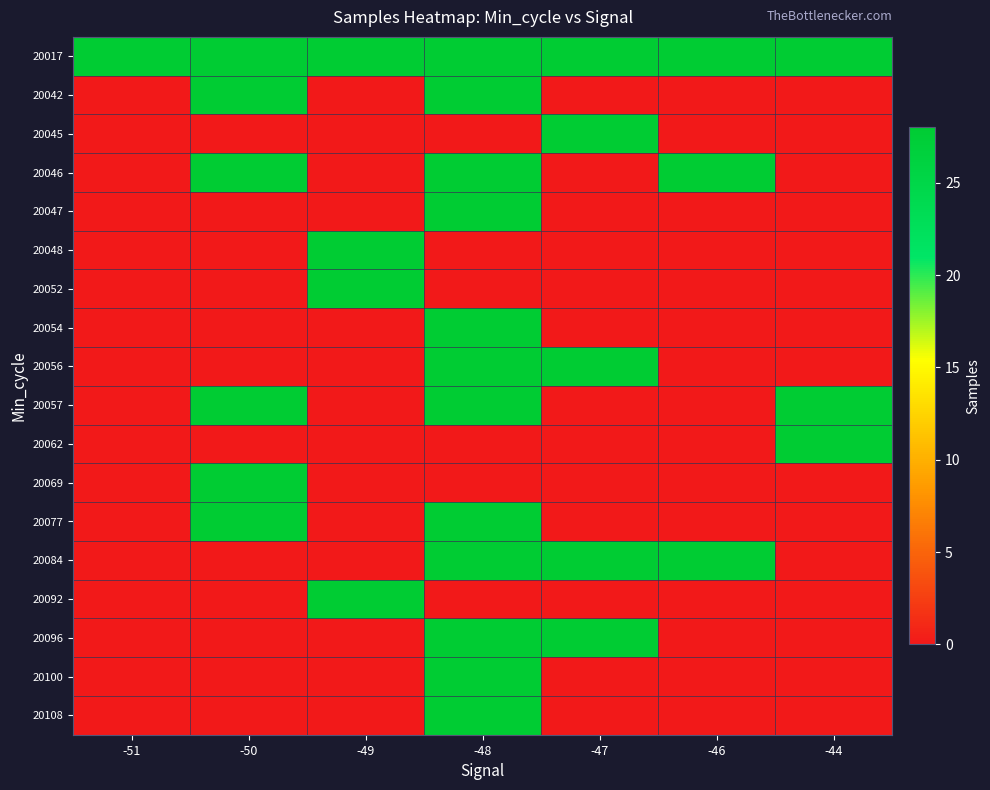

Reading left to right, list all the values displayed in this chart.

20017: -51=28	-50=28	-49=28	-48=28	-47=28	-46=28	-44=28
20042: -51=0	-50=28	-49=0	-48=28	-47=0	-46=0	-44=0
20045: -51=0	-50=0	-49=0	-48=0	-47=28	-46=0	-44=0
20046: -51=0	-50=28	-49=0	-48=28	-47=0	-46=28	-44=0
20047: -51=0	-50=0	-49=0	-48=28	-47=0	-46=0	-44=0
20048: -51=0	-50=0	-49=28	-48=0	-47=0	-46=0	-44=0
20052: -51=0	-50=0	-49=28	-48=0	-47=0	-46=0	-44=0
20054: -51=0	-50=0	-49=0	-48=28	-47=0	-46=0	-44=0
20056: -51=0	-50=0	-49=0	-48=28	-47=28	-46=0	-44=0
20057: -51=0	-50=28	-49=0	-48=28	-47=0	-46=0	-44=28
20062: -51=0	-50=0	-49=0	-48=0	-47=0	-46=0	-44=28
20069: -51=0	-50=28	-49=0	-48=0	-47=0	-46=0	-44=0
20077: -51=0	-50=28	-49=0	-48=28	-47=0	-46=0	-44=0
20084: -51=0	-50=0	-49=0	-48=28	-47=28	-46=28	-44=0
20092: -51=0	-50=0	-49=28	-48=0	-47=0	-46=0	-44=0
20096: -51=0	-50=0	-49=0	-48=28	-47=28	-46=0	-44=0
20100: -51=0	-50=0	-49=0	-48=28	-47=0	-46=0	-44=0
20108: -51=0	-50=0	-49=0	-48=28	-47=0	-46=0	-44=0